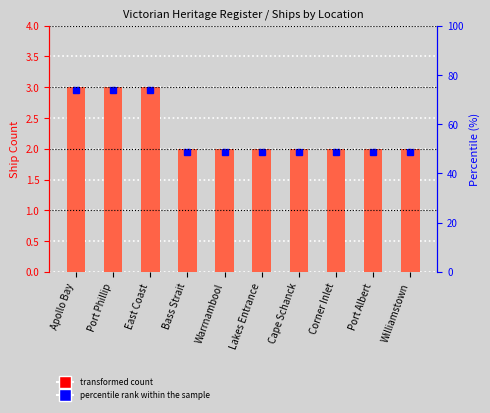

Approximately how many times larger is the value at Lakes Entrance compared to Corner Inlet?

1.0